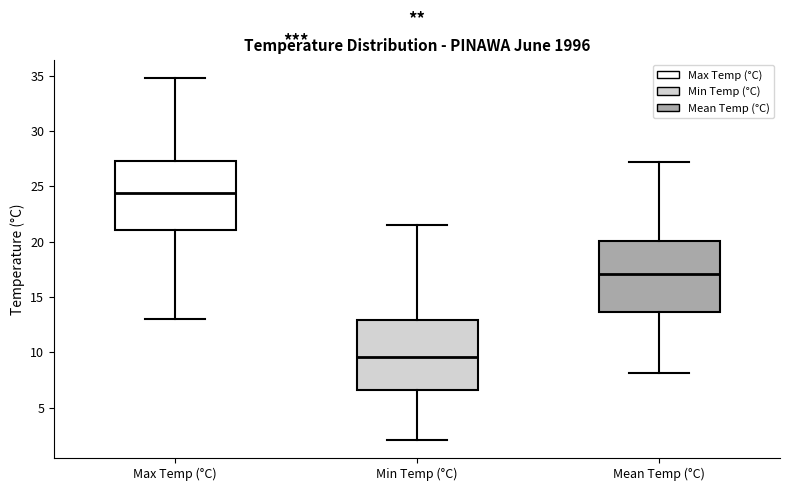

Where does the upper whisker of the box for Max Temp (°C) end on the y-axis? The values are not printed on the chart, so give them approximately, as read against the axis.

35.0